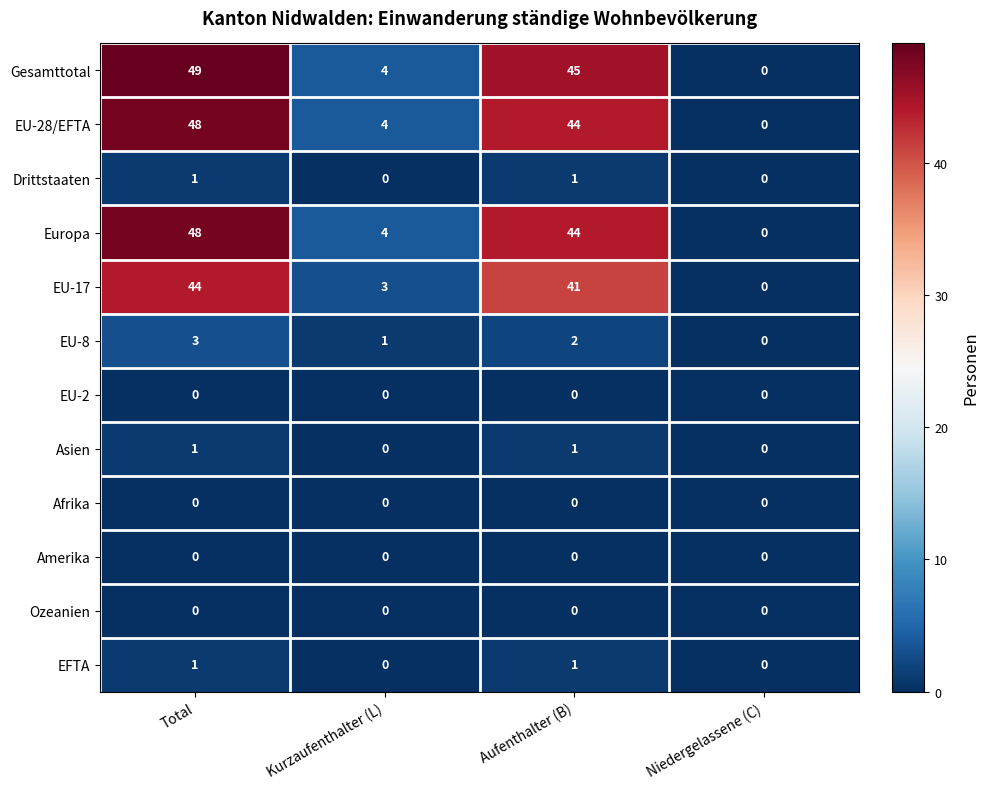

What is the sum of all Europa values?

96